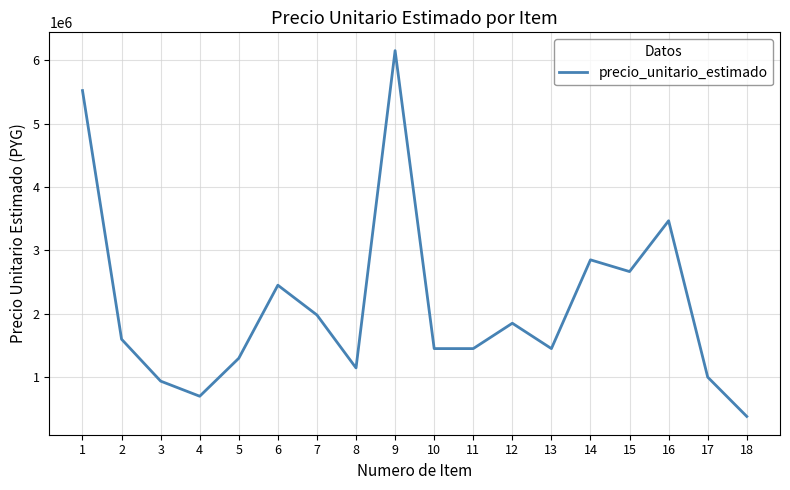

Where is the first local maximum?

6